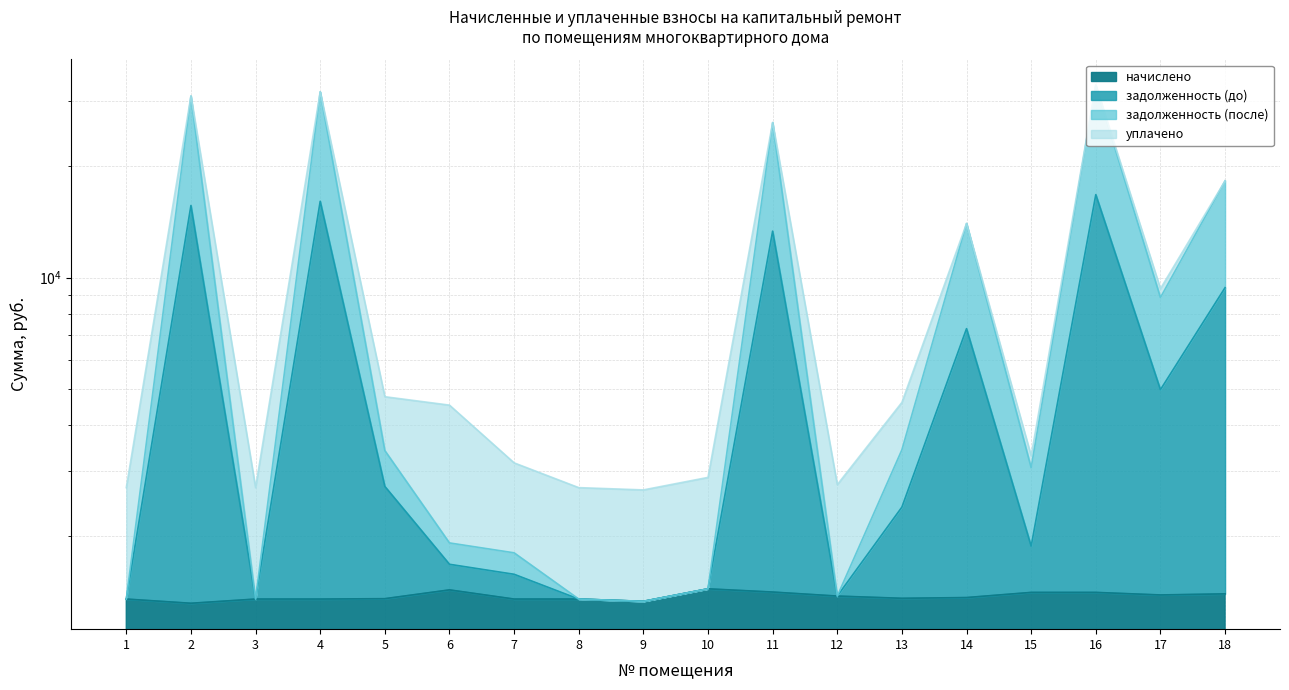

What is the value of the задолженность (до) point at the 6th from the left?

1681.8